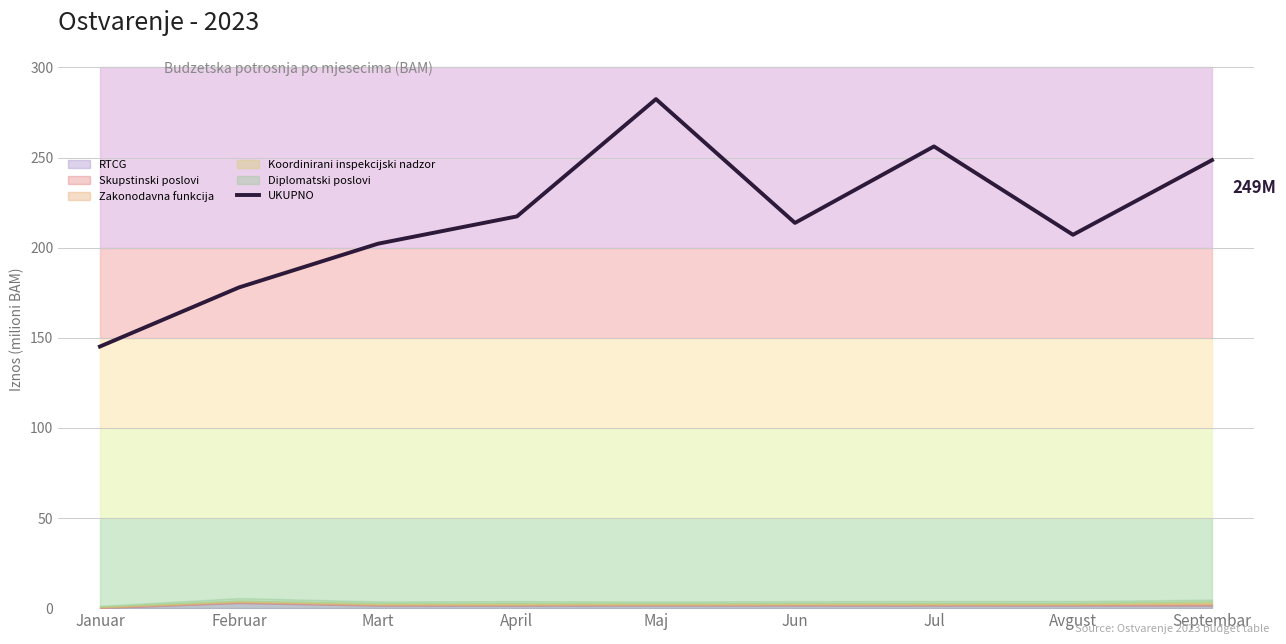

Reading left to right, list all the values displayed in this chart.

145.2	177.9	202.2	217.4	282.4	213.8	256.2	207.2	248.6